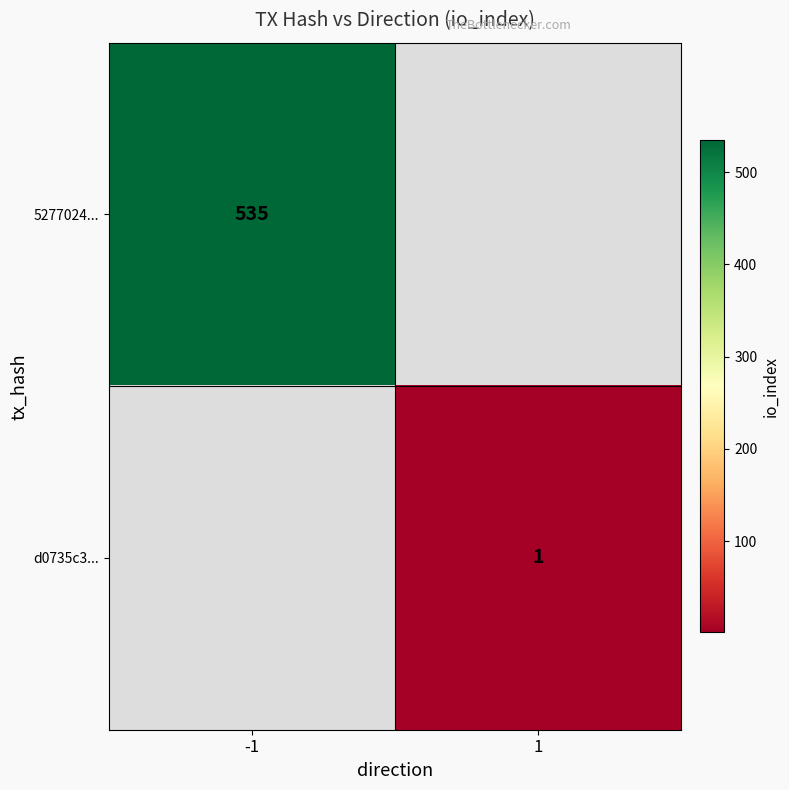

Is it true that d0735c3... equals 1 at 1?

True